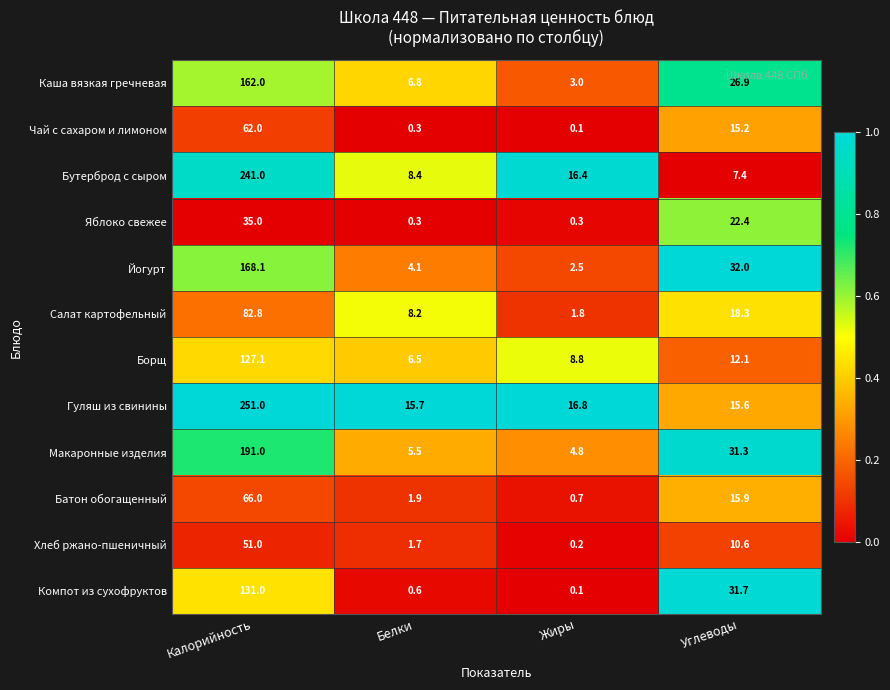

Read the Каша вязкая гречневая value at Калорийность.

162.0